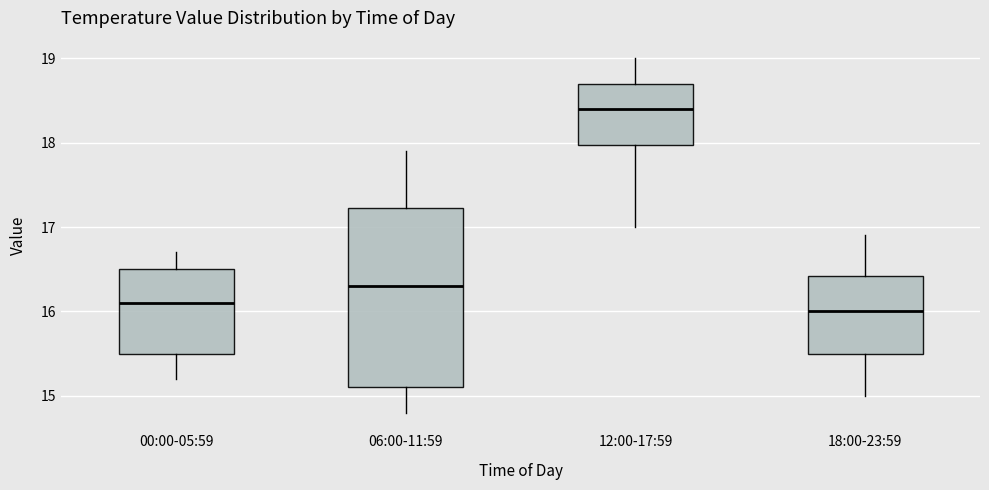

Reading left to right, read every box against the y-axis: the position of its median line, the range the box covers, and the ends of its whiskers. The values are not printed on the chart, so give them approximately, as read against the axis.

00:00-05:59: median 16.1, box 15.5 to 16.5, whiskers 15.2 to 16.7
06:00-11:59: median 16.3, box 15.1 to 17.2, whiskers 14.8 to 17.9
12:00-17:59: median 18.4, box 18.0 to 18.7, whiskers 17.0 to 19.0
18:00-23:59: median 16.0, box 15.5 to 16.4, whiskers 15.0 to 16.9